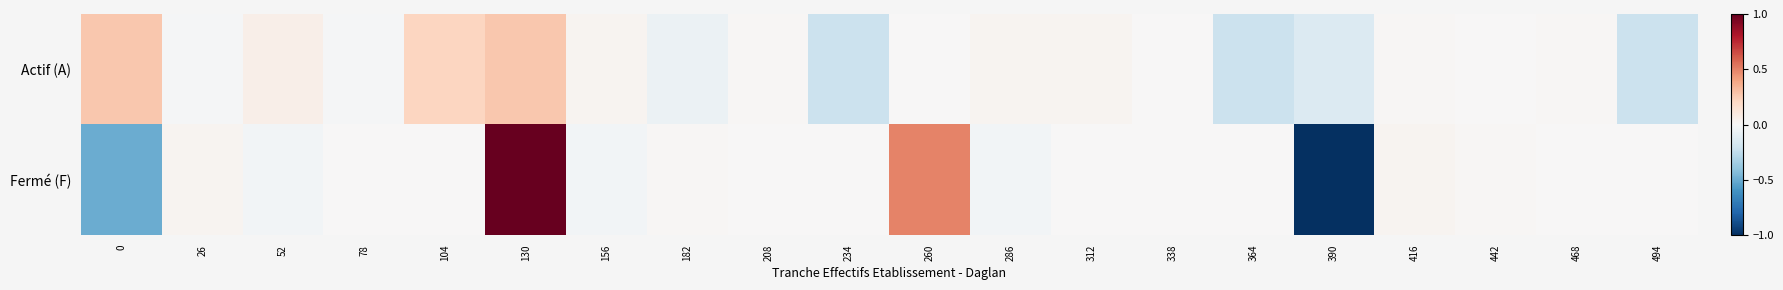

At how many categories does at least one series exceed 0?

14